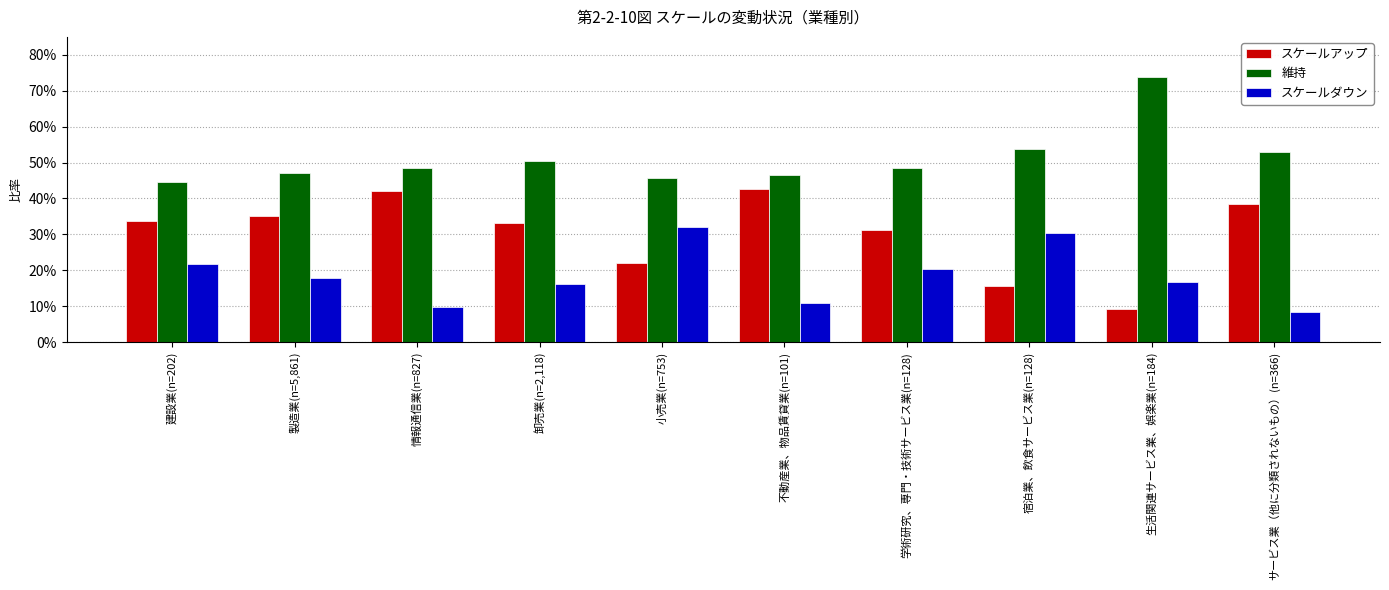

Does the chart contain any negative values?

No